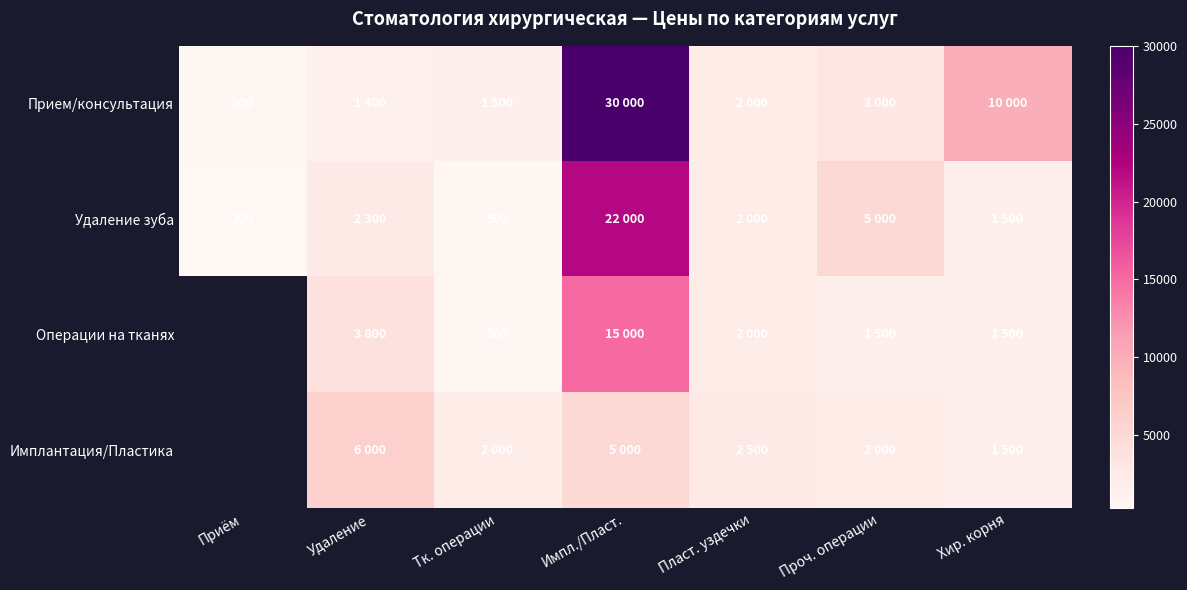

What is the difference between the Операции на тканях values at Хир. корня and Удаление?

2300.0